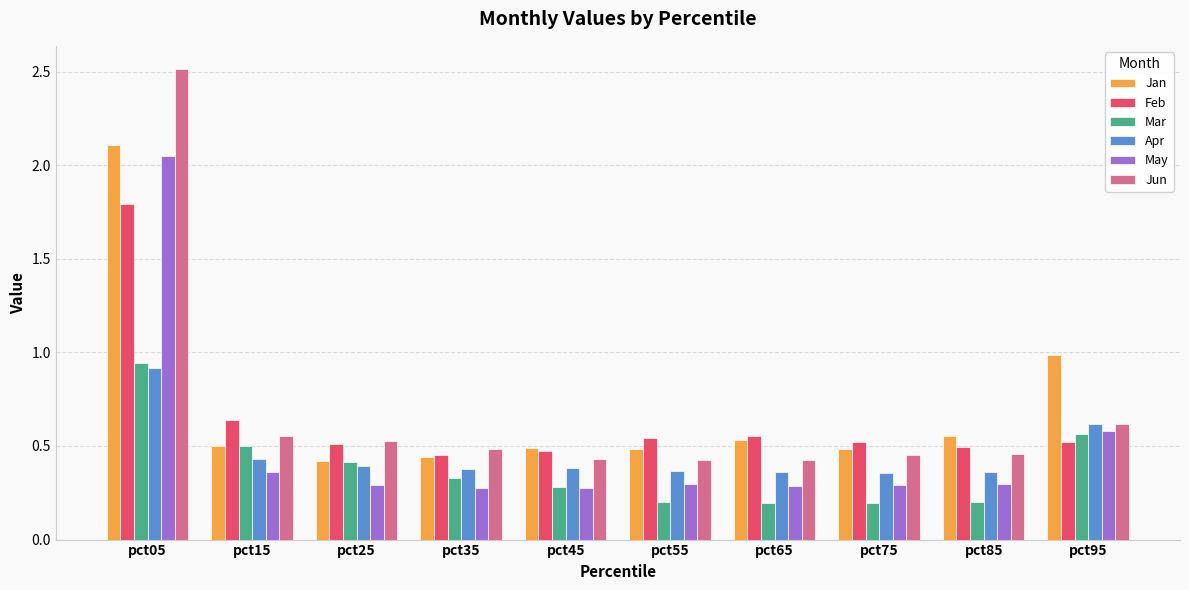

True or false: May has a value of 2.1 at pct05.

True